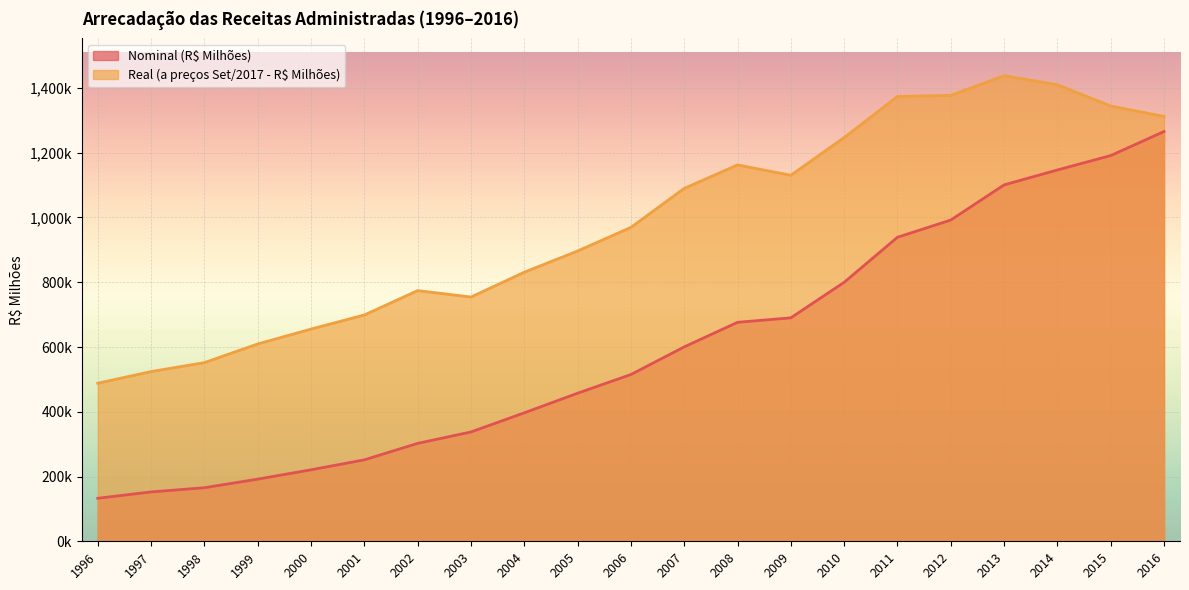

What is the value of the Real (a preços Set/2017 - R$ Milhões) point at the 1st from the left?

488155.7